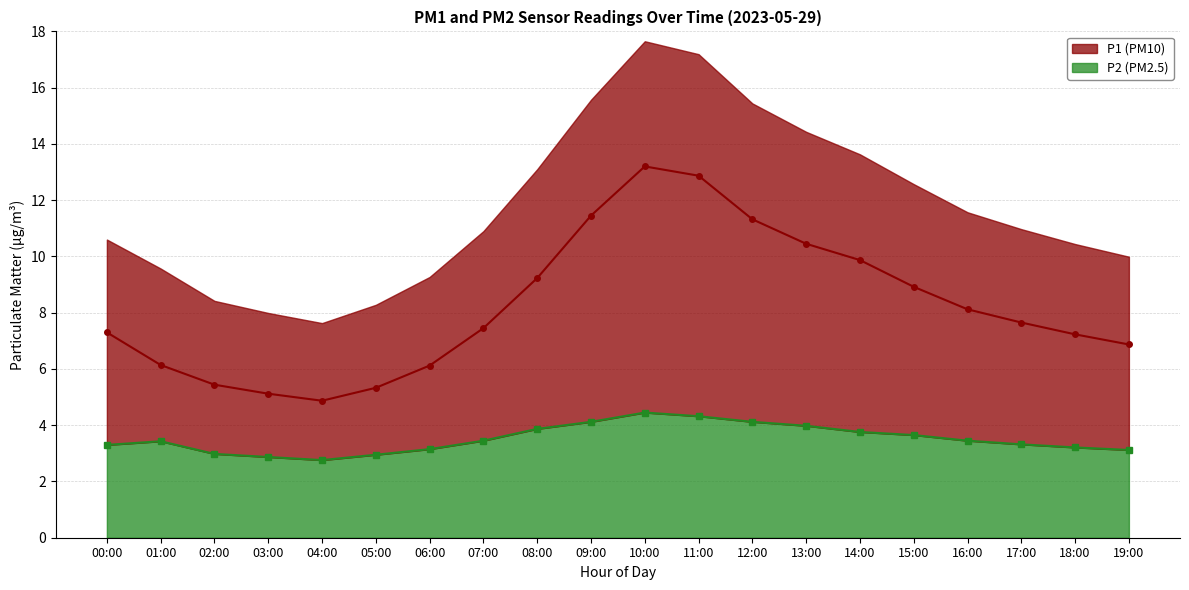

What is the maximum value shown in the chart?

13.2